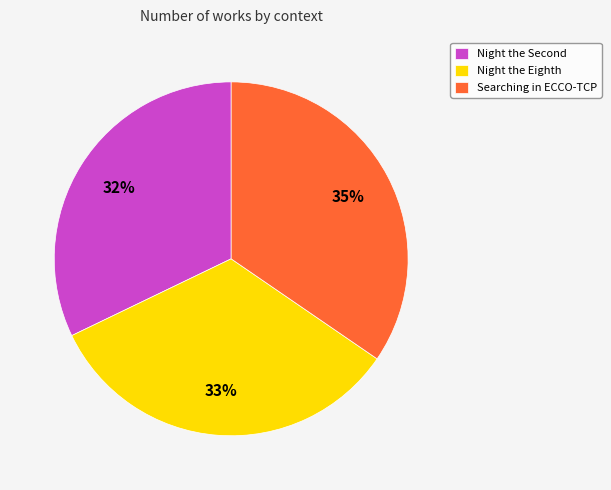

To the nearest percent, what is the average slice percentage?

33%